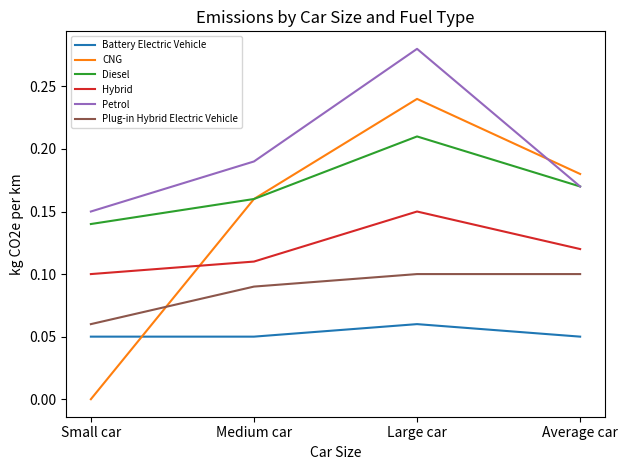

True or false: CNG has a value of 0.0 at Small car.

True